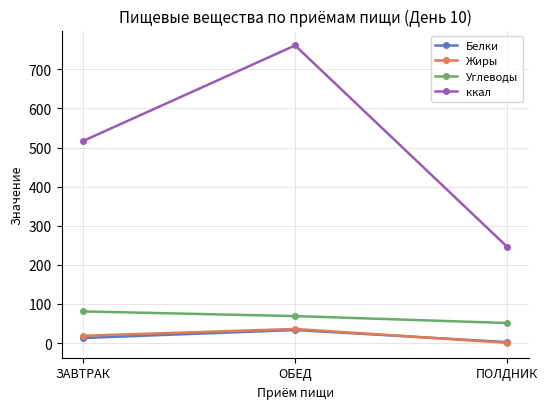

What is the difference between the highest and lowest values at ОБЕД?

728.1